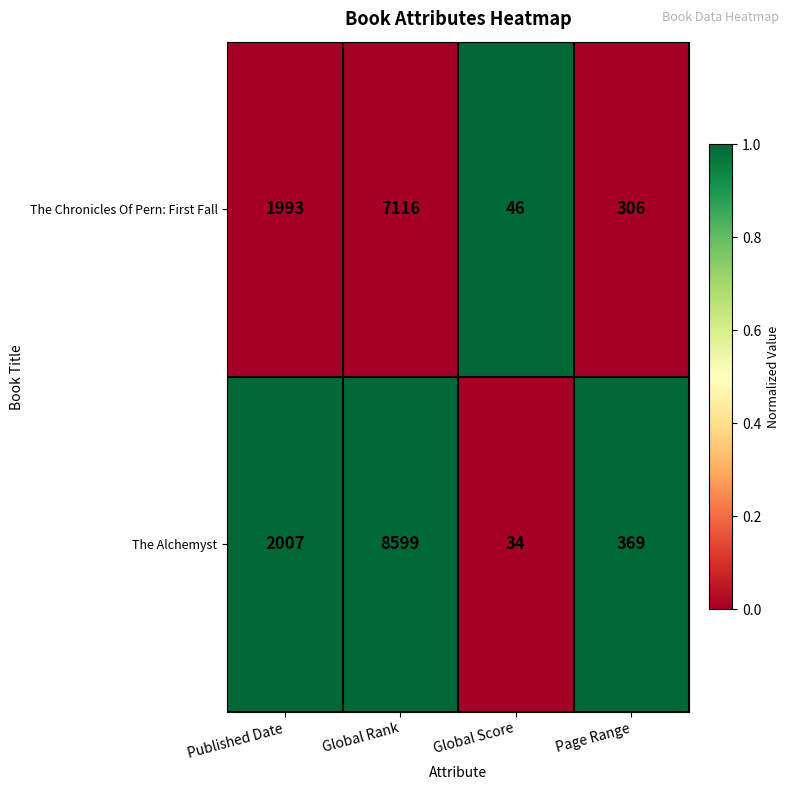

True or false: The Chronicles Of Pern: First Fall has a value of 1993 at Published Date.

True